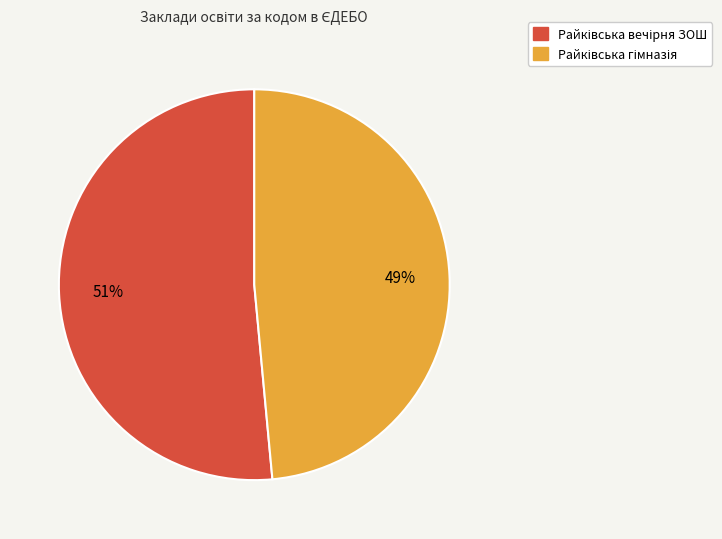

To the nearest percent, what is the average slice percentage?

50%